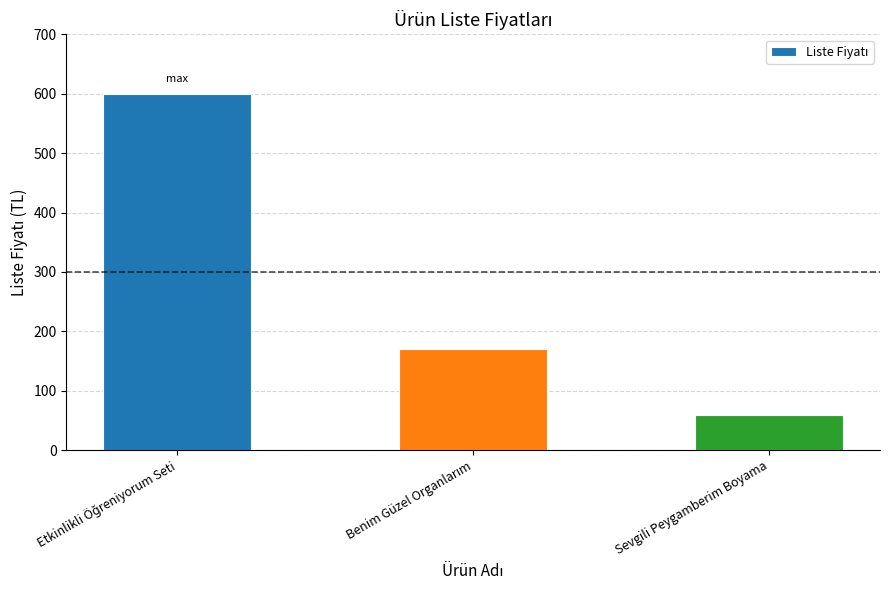

What is the label of the 3rd bar from the left?

Sevgili Peygamberim Boyama